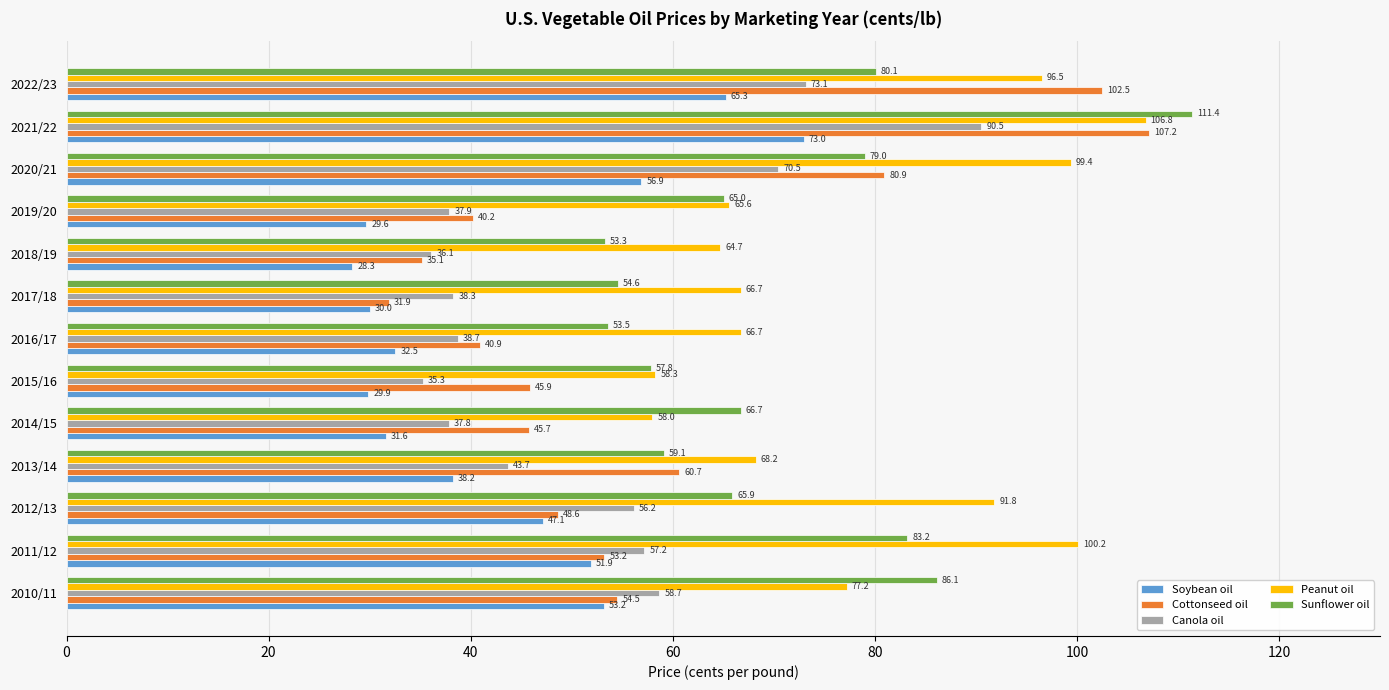

Rank the series at 2018/19 from highest to lowest value.

Peanut oil, Sunflower oil, Canola oil, Cottonseed oil, Soybean oil